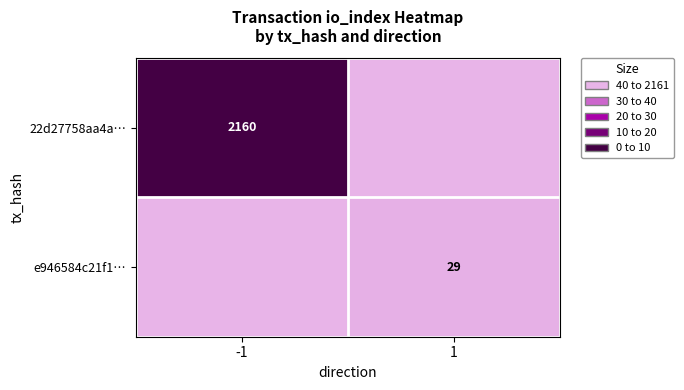

True or false: e946584c21f1… has a value of 17.1 at 1.

False